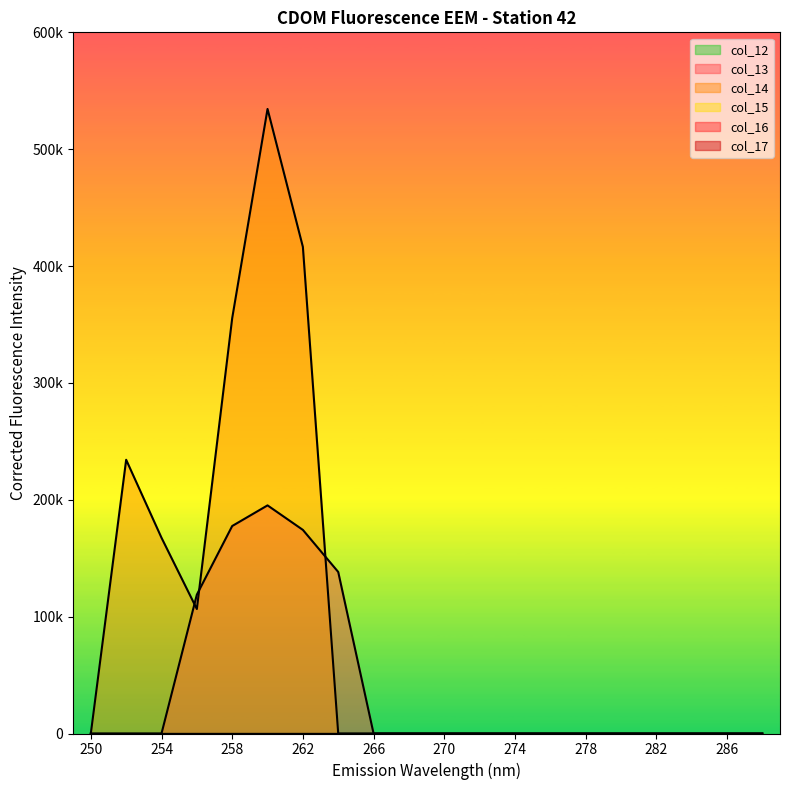

Which series changed the most between 260 and 282?

col_14